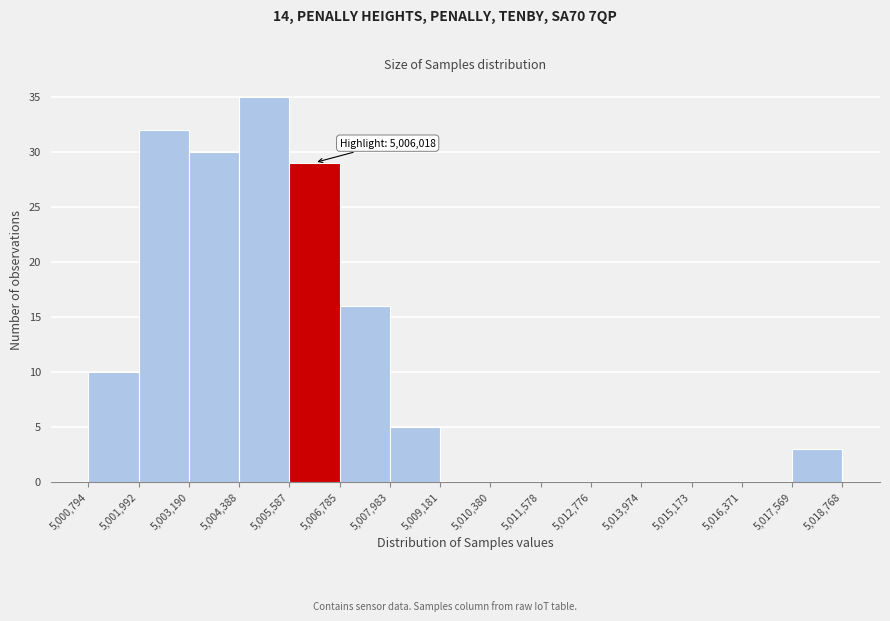

Over which range of the x-axis is the bar tallest?

5,004,388 to 5,005,587